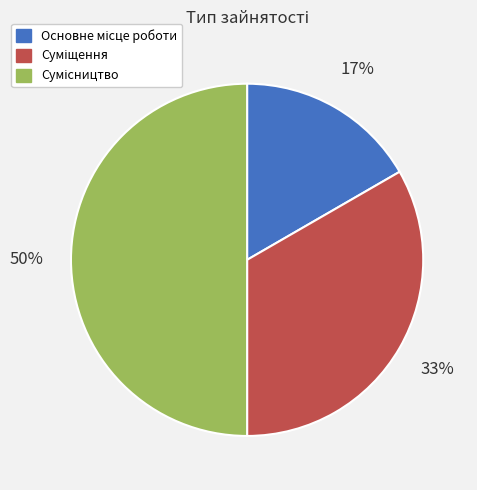

To the nearest percent, what is the average slice percentage?

33%